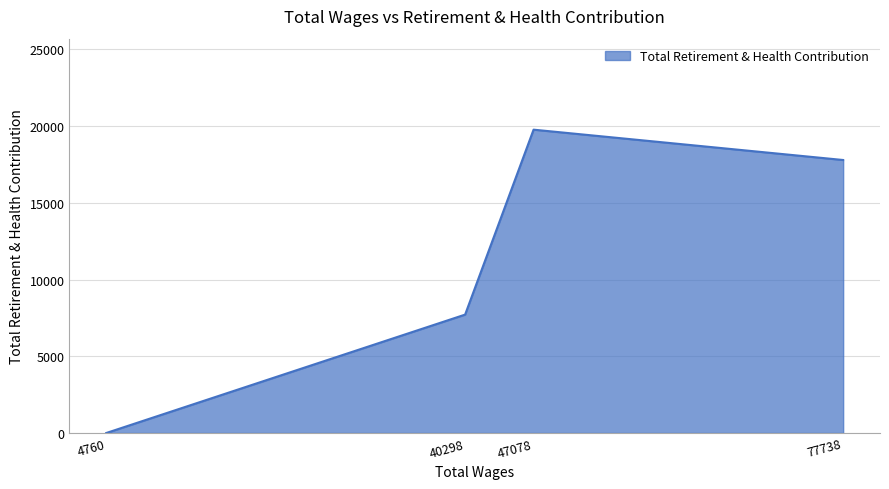

What is the difference between the maximum and minimum values?

19769